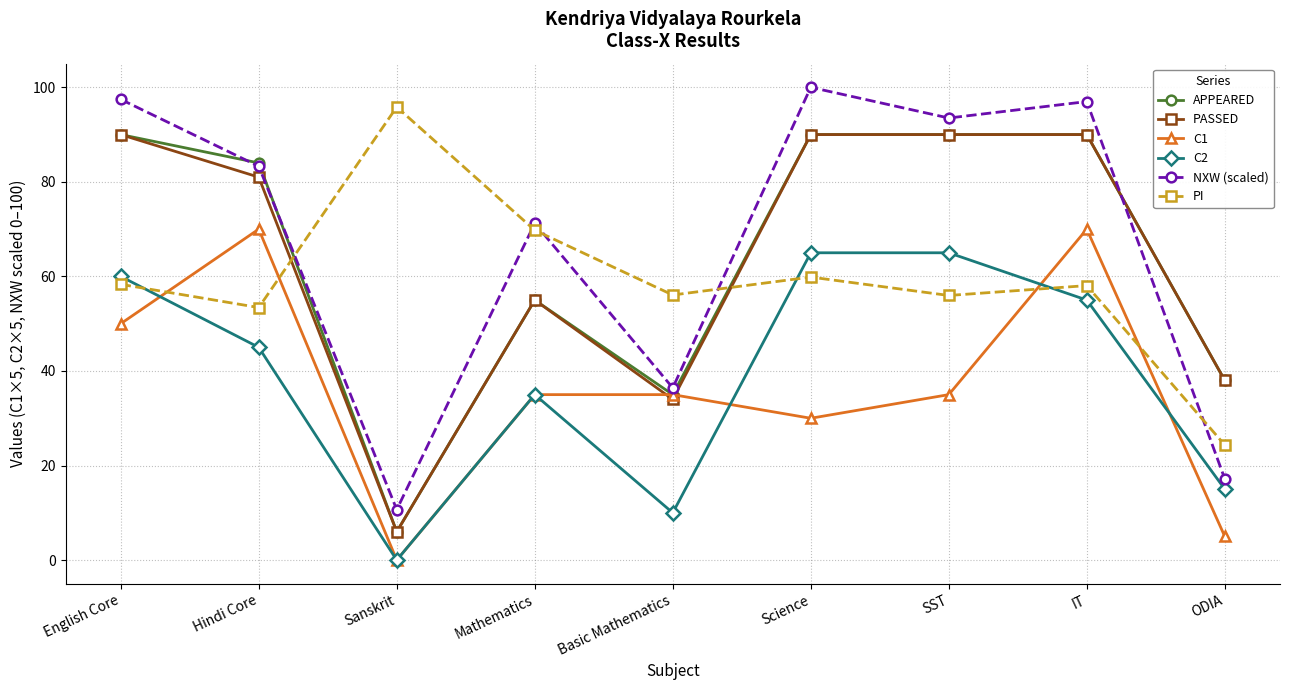

What is the spread (max minus min) of values at SST?

58.5